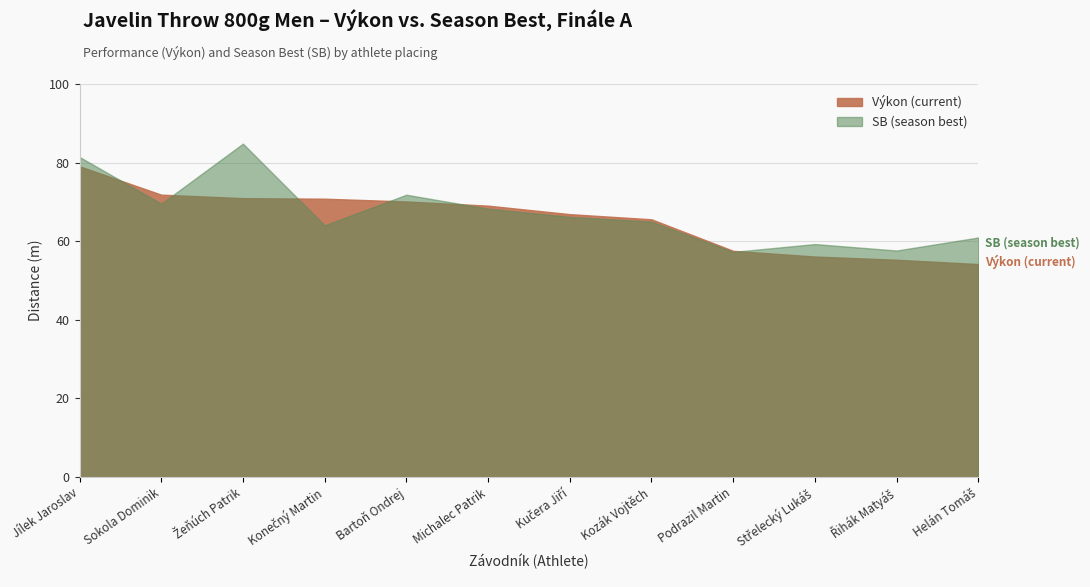

Reading left to right, transcribe all the data shown in this chart.

Výkon (current): Jílek Jaroslav=79.1	Sokola Dominik=71.8	Žeňúch Patrik=71.0	Konečný Martin=70.8	Bartoň Ondrej=70.1	Michalec Patrik=69.0	Kučera Jiří=66.9	Kozák Vojtěch=65.6	Podrazil Martin=57.6	Střelecký Lukáš=56.1	Řihák Matyáš=55.3	Helán Tomáš=54.2
SB (season best): Jílek Jaroslav=81.4	Sokola Dominik=69.5	Žeňúch Patrik=84.8	Konečný Martin=64.0	Bartoň Ondrej=71.8	Michalec Patrik=68.3	Kučera Jiří=66.2	Kozák Vojtěch=65.0	Podrazil Martin=57.3	Střelecký Lukáš=59.3	Řihák Matyáš=57.6	Helán Tomáš=61.0